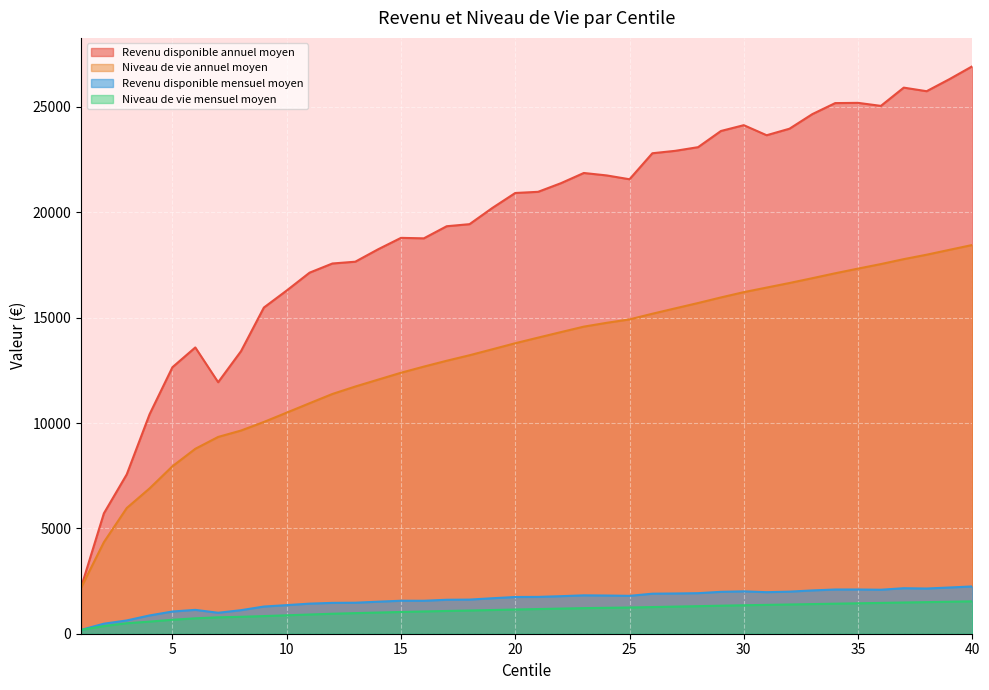

In Revenu disponible mensuel moyen, how many points are lower than both neighbors (excluding endpoints)?

6